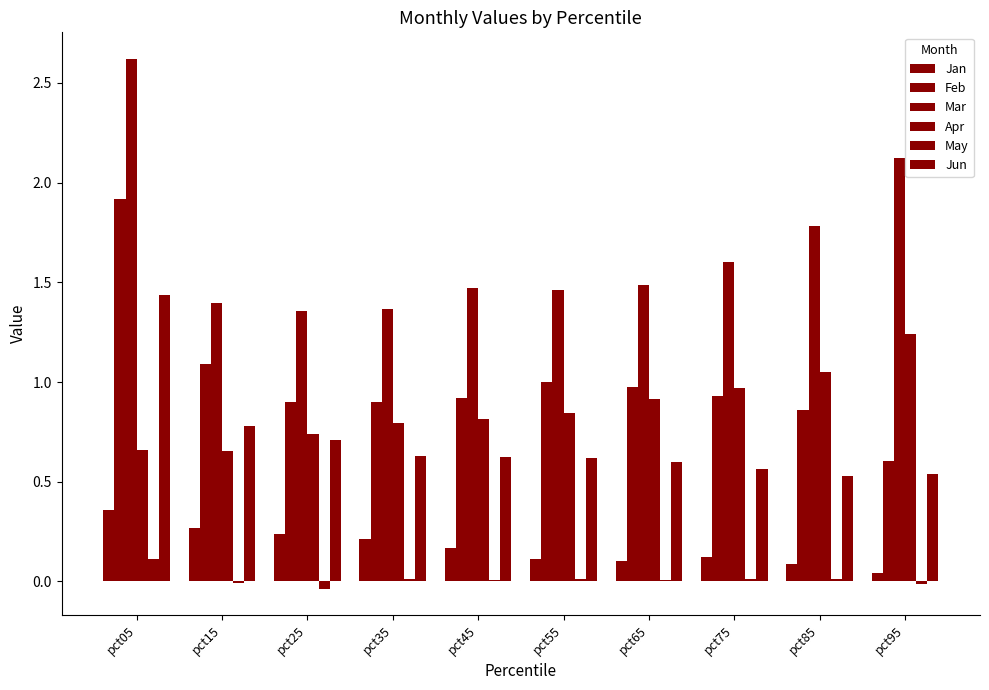

Rank the series by their maximum value, from highest to lowest.

Mar, Feb, Jun, Apr, Jan, May